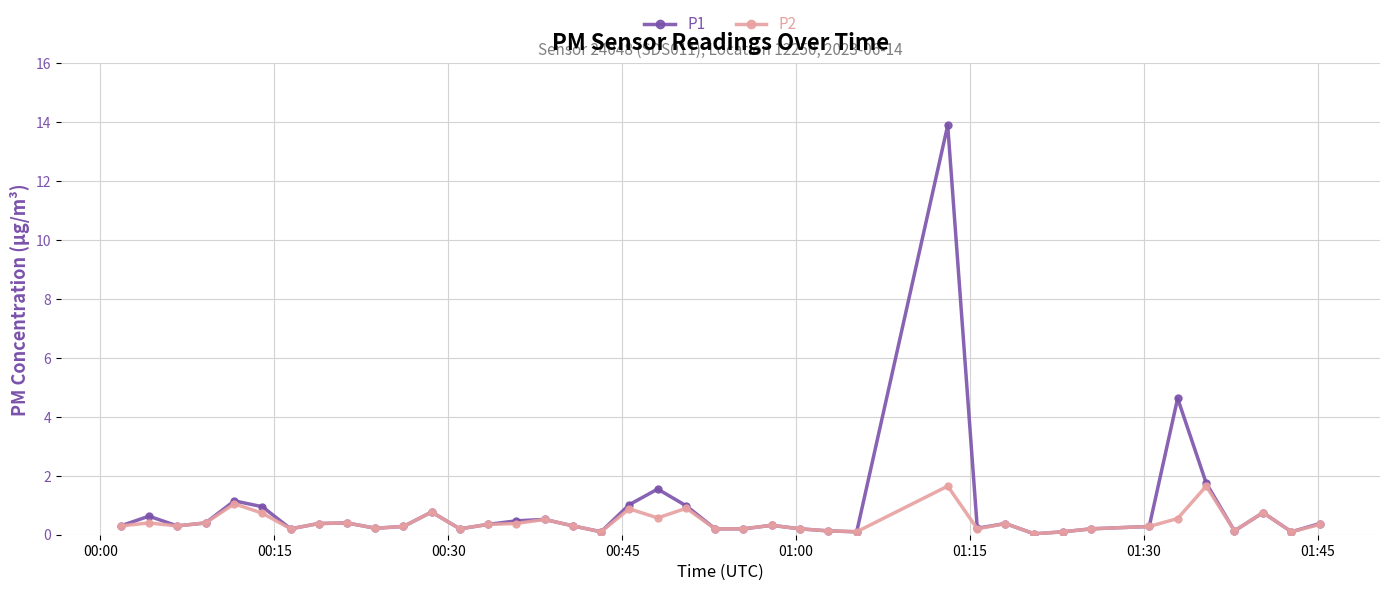

What is the highest value of the P1 series?

13.9